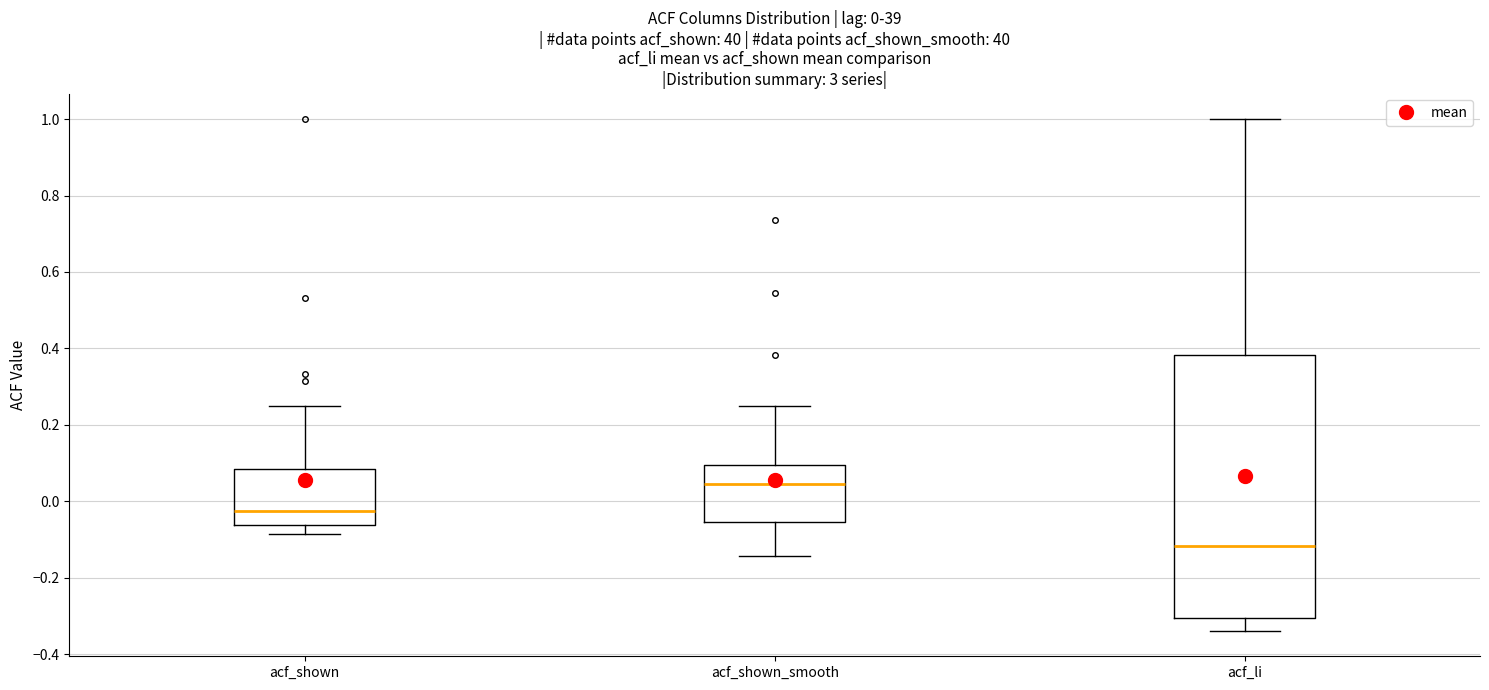

Comparing the boxes themselves (not the whiskers), which one is the tallest?

acf_li